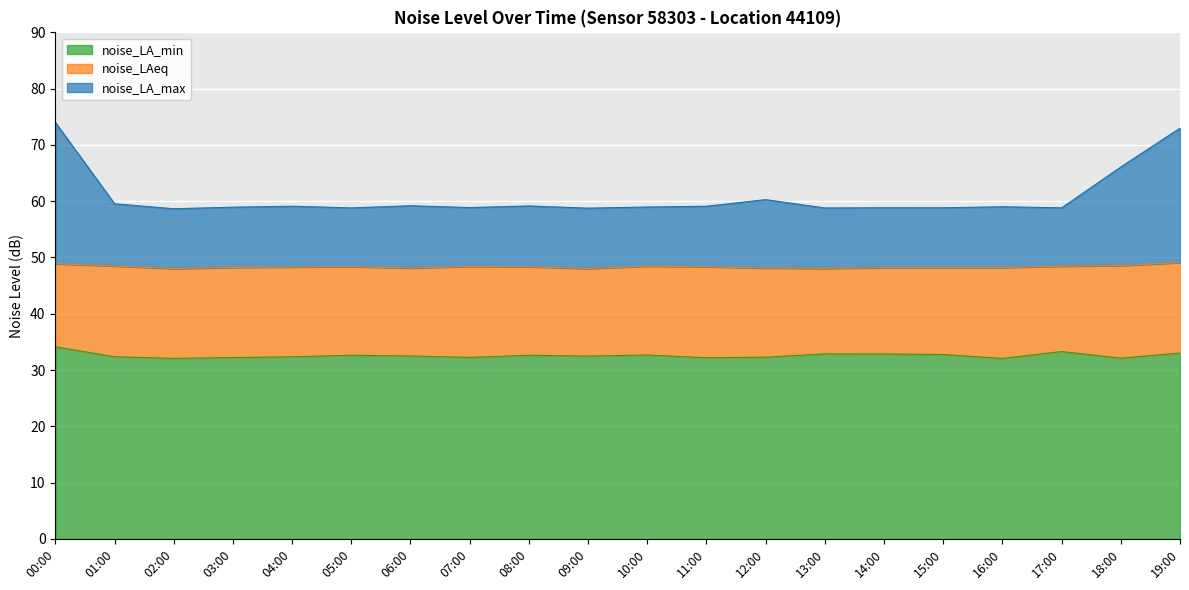

The noise_LA_min series shows 56.9 at 08:00. True or false?

False